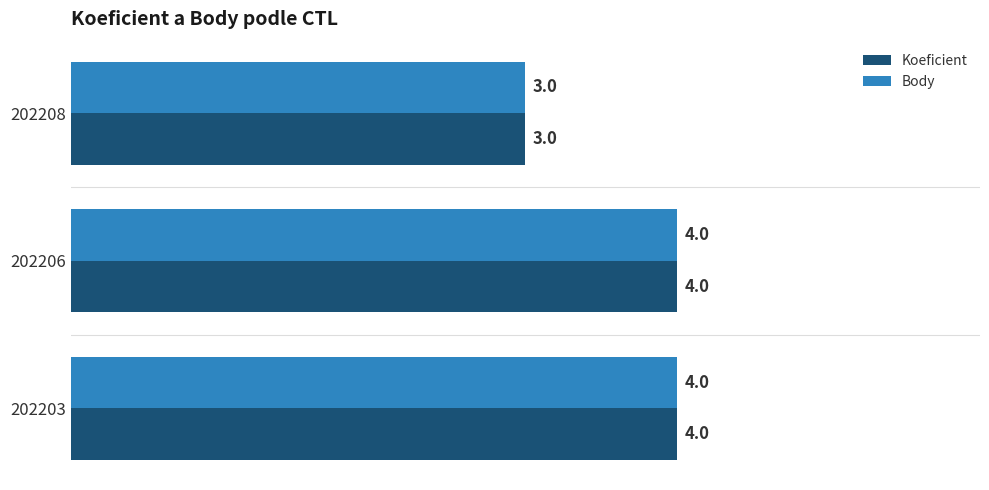

What is the average value of the Body series?

4